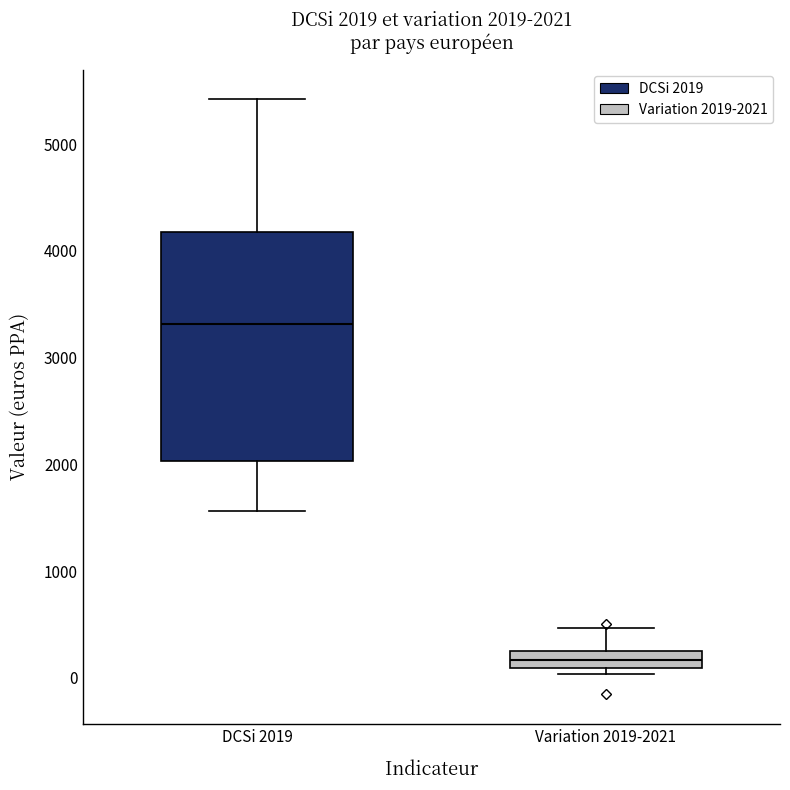

Which box has the highest median line?

DCSi 2019